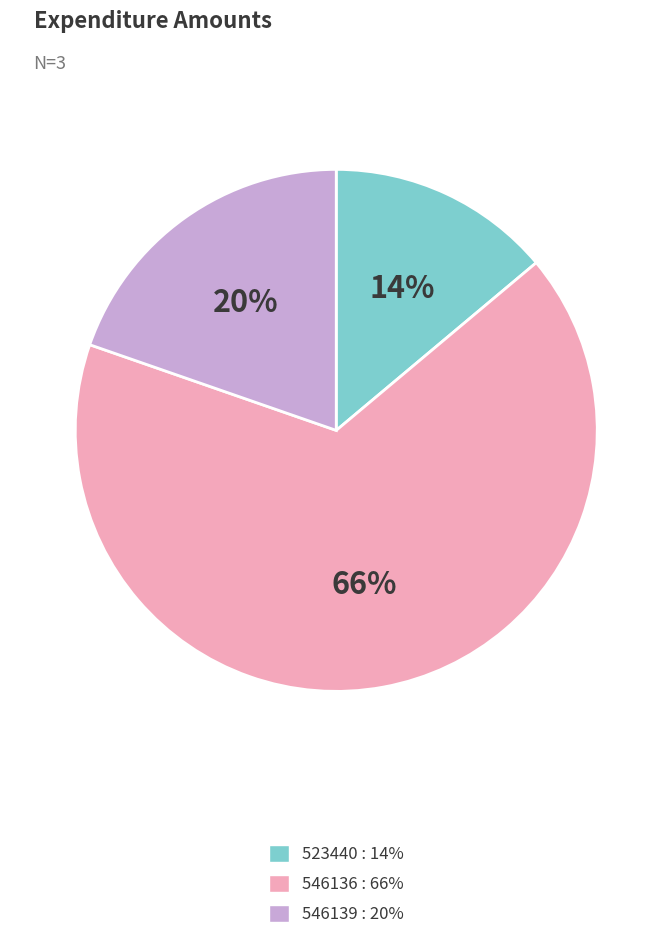

To the nearest percent, what is the combined percentage of 546136 and 523440?

80%